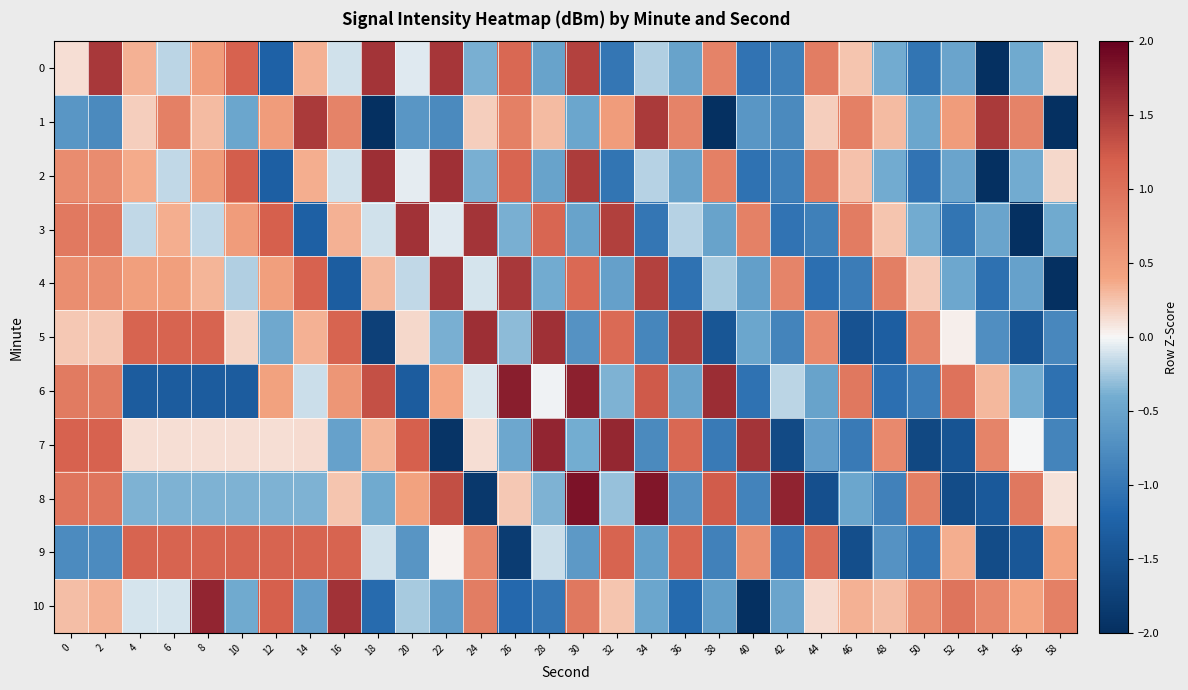

Which has a higher value, 26 or 6?

26